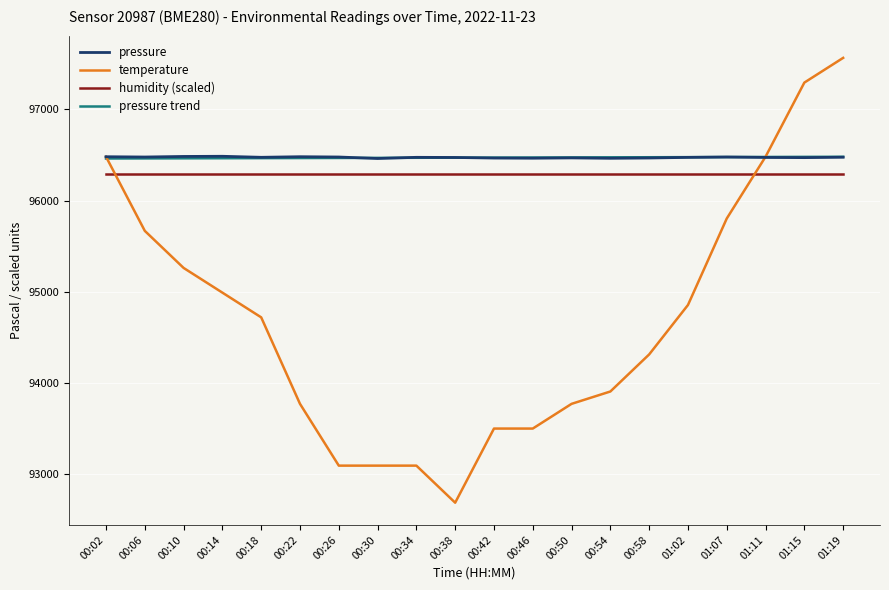

The value of pressure at 00:10 is 96484.9. True or false?

True